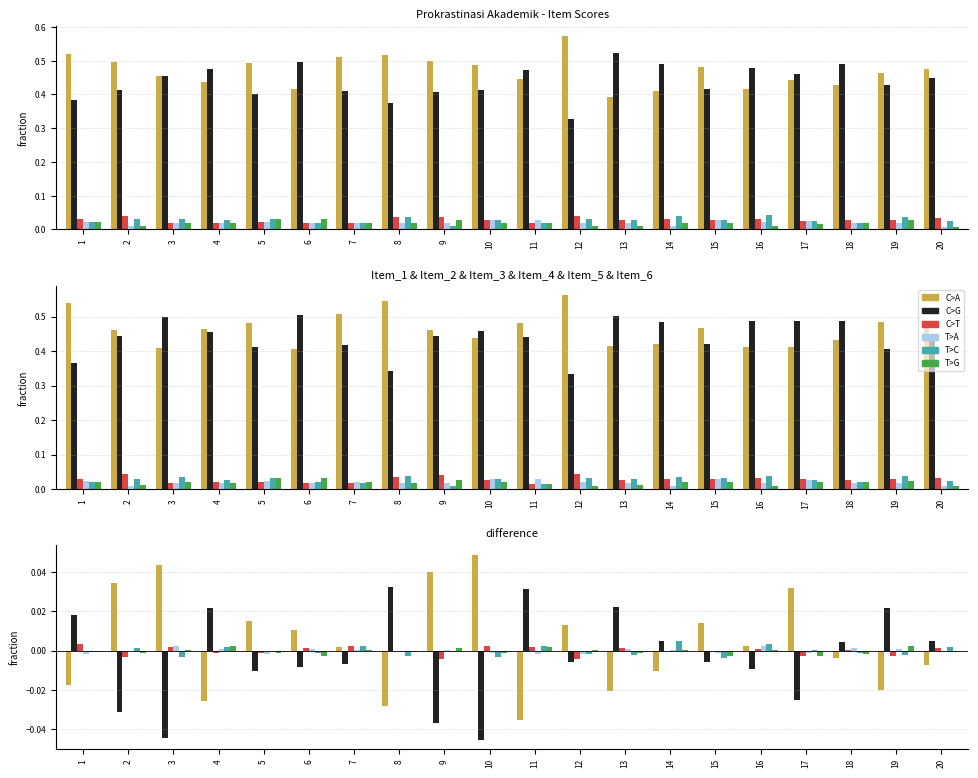

Reading left to right, extract all data points from this chart.

C>A: 1=-0.0	2=0.0	3=0.0	4=-0.0	5=0.0	6=0.0	7=0.0	8=-0.0	9=0.0	10=0.0	11=-0.0	12=0.0	13=-0.0	14=-0.0	15=0.0	16=0.0	17=0.0	18=-0.0	19=-0.0	20=-0.0
C>G: 1=0.0	2=-0.0	3=-0.0	4=0.0	5=-0.0	6=-0.0	7=-0.0	8=0.0	9=-0.0	10=-0.0	11=0.0	12=-0.0	13=0.0	14=0.0	15=-0.0	16=-0.0	17=-0.0	18=0.0	19=0.0	20=0.0
C>T: 1=0.0	2=-0.0	3=0.0	4=-0.0	5=-0.0	6=0.0	7=0.0	8=-0.0	9=-0.0	10=0.0	11=0.0	12=-0.0	13=0.0	14=-0.0	15=-0.0	16=0.0	17=-0.0	18=0.0	19=-0.0	20=0.0
T>A: 1=-0.0	2=0.0	3=0.0	4=0.0	5=-0.0	6=0.0	7=0.0	8=-0.0	9=0.0	10=-0.0	11=-0.0	12=-0.0	13=0.0	14=0.0	15=-0.0	16=0.0	17=-0.0	18=0.0	19=0.0	20=-0.0
T>C: 1=-0.0	2=0.0	3=-0.0	4=0.0	5=-0.0	6=-0.0	7=0.0	8=-0.0	9=-0.0	10=-0.0	11=0.0	12=-0.0	13=-0.0	14=0.0	15=-0.0	16=0.0	17=0.0	18=-0.0	19=-0.0	20=0.0
T>G: 1=-0.0	2=-0.0	3=0.0	4=0.0	5=-0.0	6=-0.0	7=0.0	8=-0.0	9=0.0	10=-0.0	11=0.0	12=0.0	13=-0.0	14=0.0	15=-0.0	16=0.0	17=-0.0	18=-0.0	19=0.0	20=-0.0